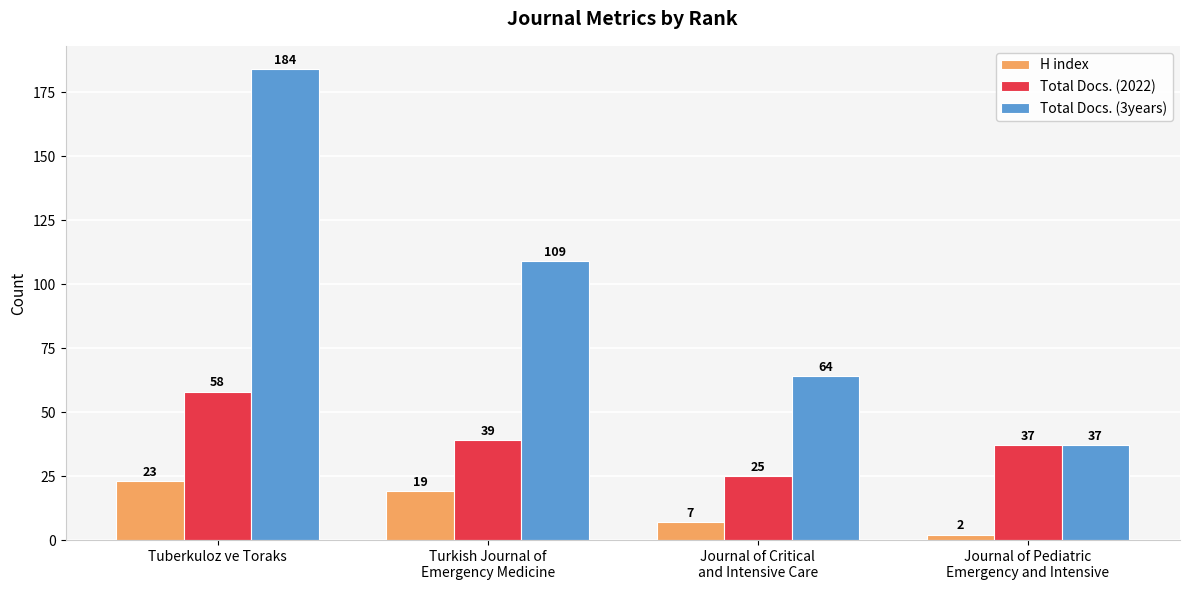

The value of Total Docs. (2022) at Journal of Pediatric
Emergency and Intensive is 20. True or false?

False